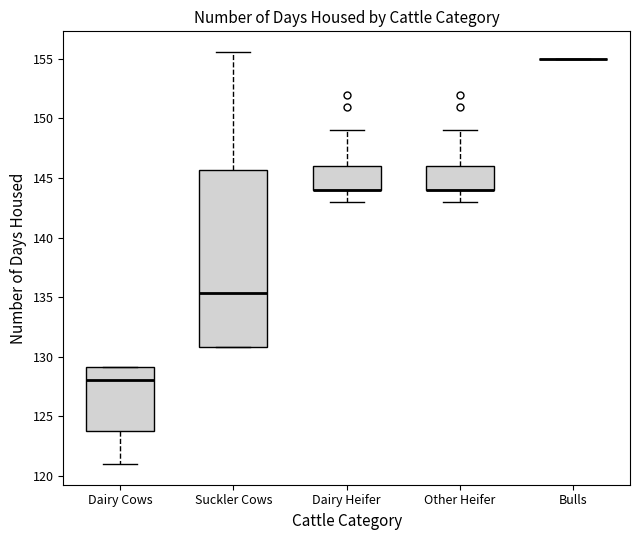

Reading left to right, read every box against the y-axis: the position of its median line, the range the box covers, and the ends of its whiskers. The values are not printed on the chart, so give them approximately, as read against the axis.

Dairy Cows: median 128.0, box 124.0 to 129.0, whiskers 121.0 to 129.0
Suckler Cows: median 135.5, box 131.0 to 145.5, whiskers 131.0 to 155.5
Dairy Heifer: median 144.0 (drawn on the box's lower edge), box 144.0 to 146.0, whiskers 143.0 to 149.0
Other Heifer: median 144.0 (drawn on the box's lower edge), box 144.0 to 146.0, whiskers 143.0 to 149.0
Bulls: box collapsed to a line at 155.0, whiskers 155.0 to 155.0